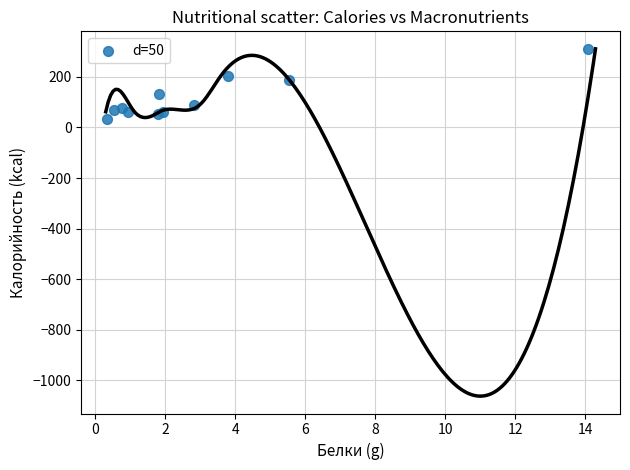

What Y value in the scatter plot is closest to 172?

188.4